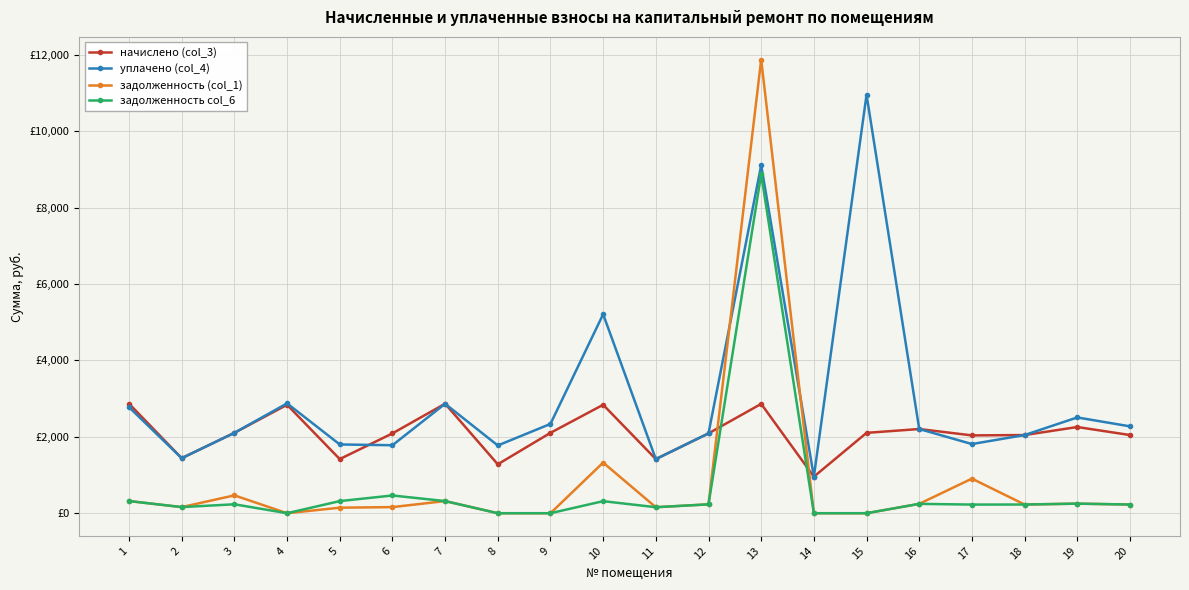

True or false: задолженность (col_1) and уплачено (col_4) intersect in this chart.

True